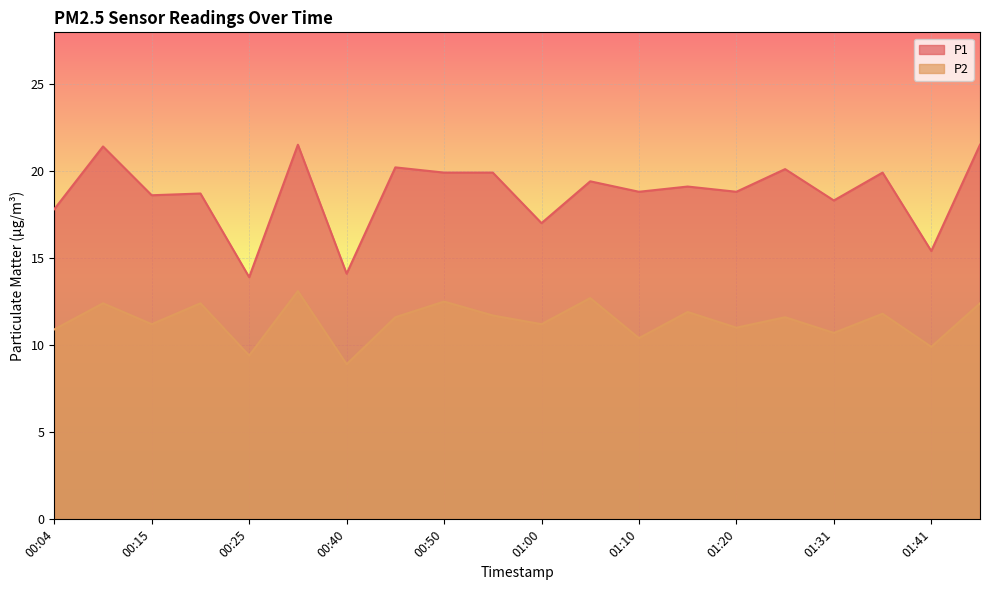

At how many categories does at least one series exceed 12?

20